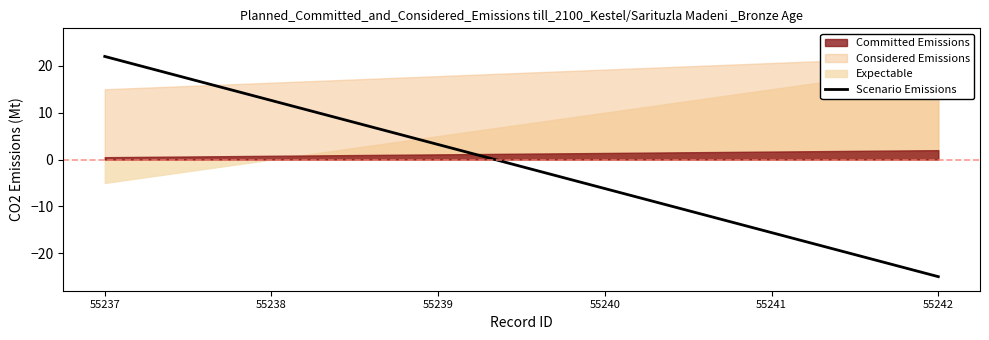

What is the change in value from 55239 to 55240?

-9.4